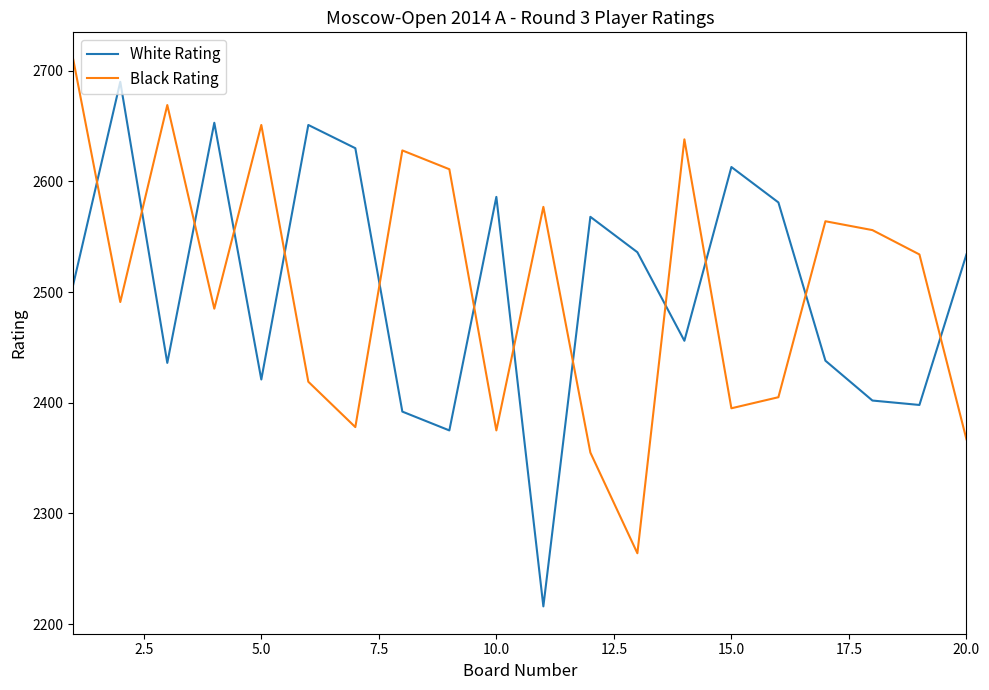

What is the lowest value of the Black Rating series?

2264